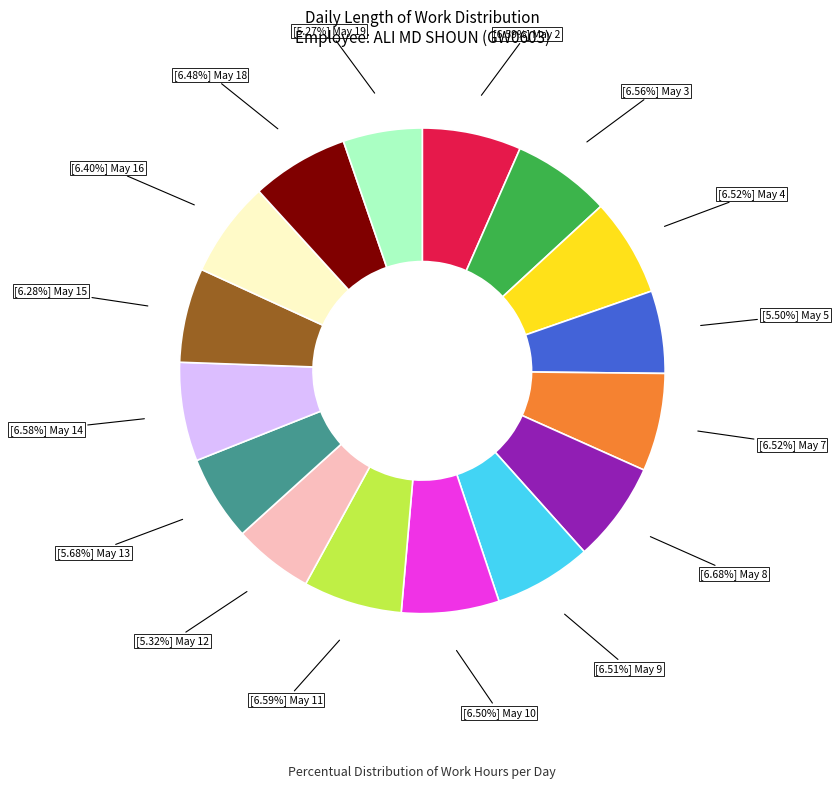

How many slices are in this pie chart?

16